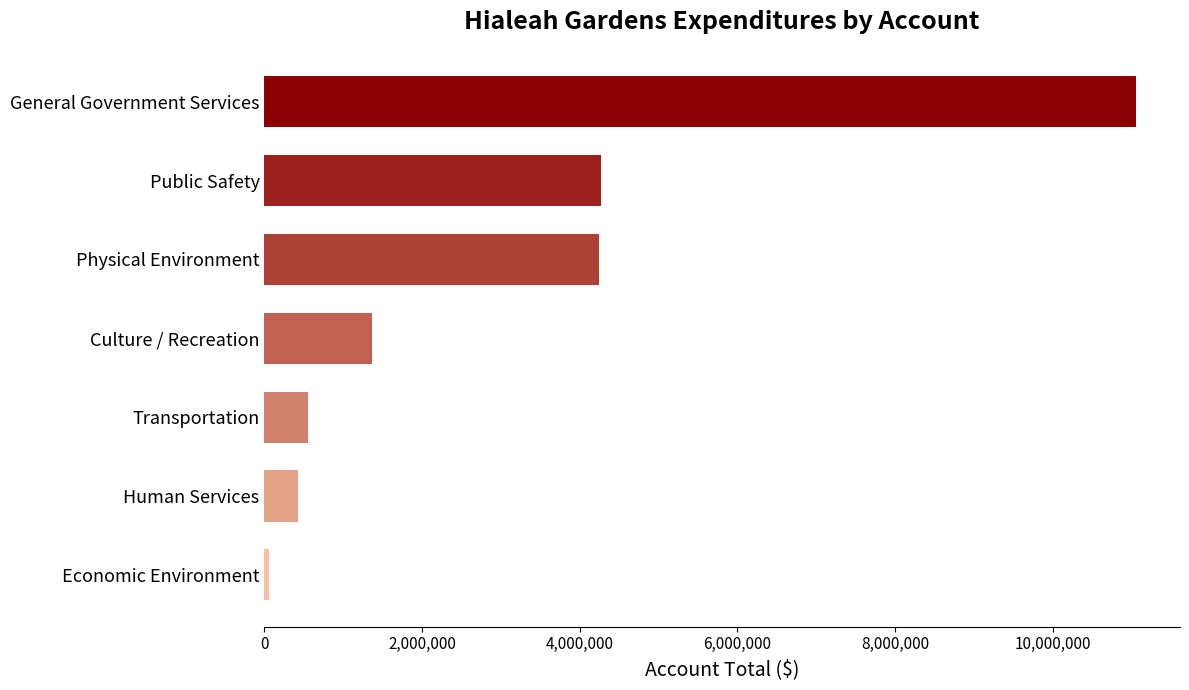

What is the change in value from General Government Services to Transportation?

-10513879